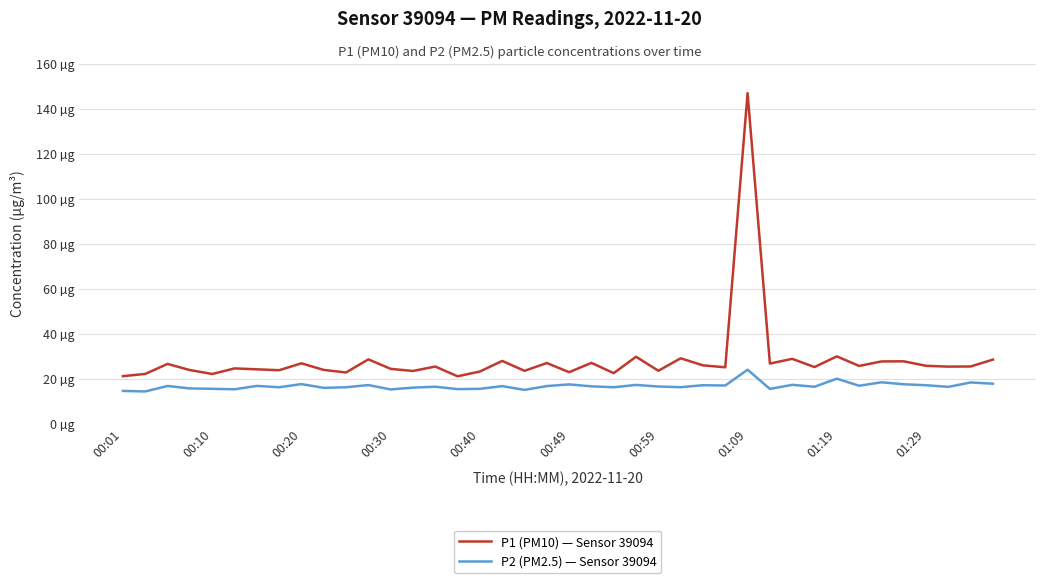

Is this an area chart (filled region under the line)?

No